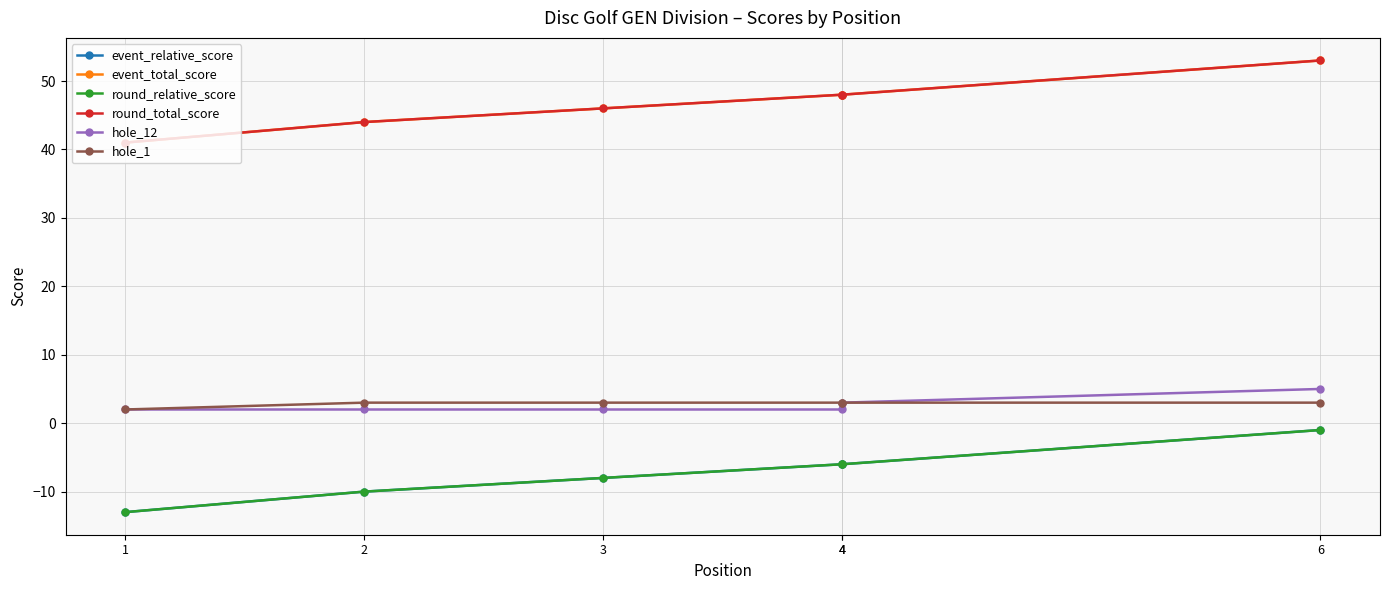

Does the chart have visible grid lines?

Yes